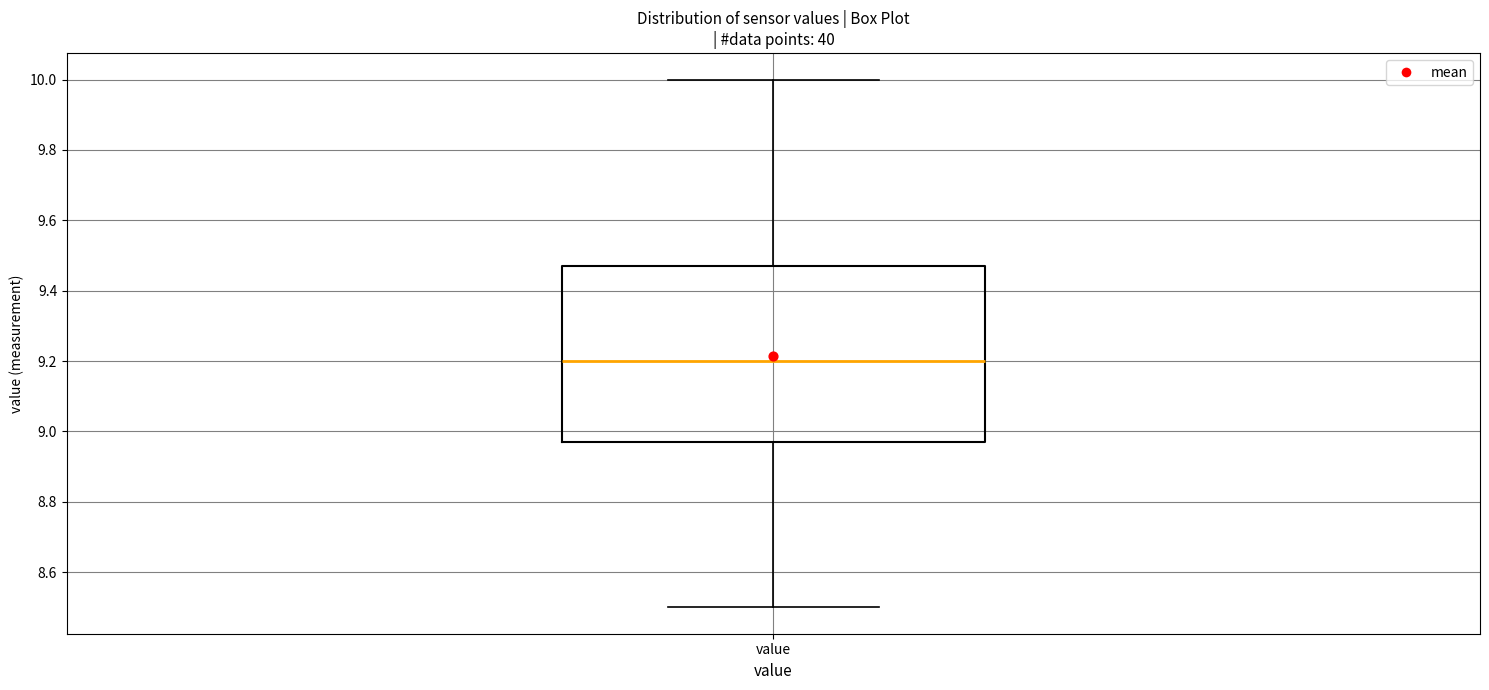

Transcribe this box plot: give where the median line is, the range the box spans, and where the two whiskers end, as read against the y-axis. The values are not printed on the chart, so give them approximately, as read against the axis.

median 9.20, box 8.98 to 9.48, whiskers 8.50 to 10.00